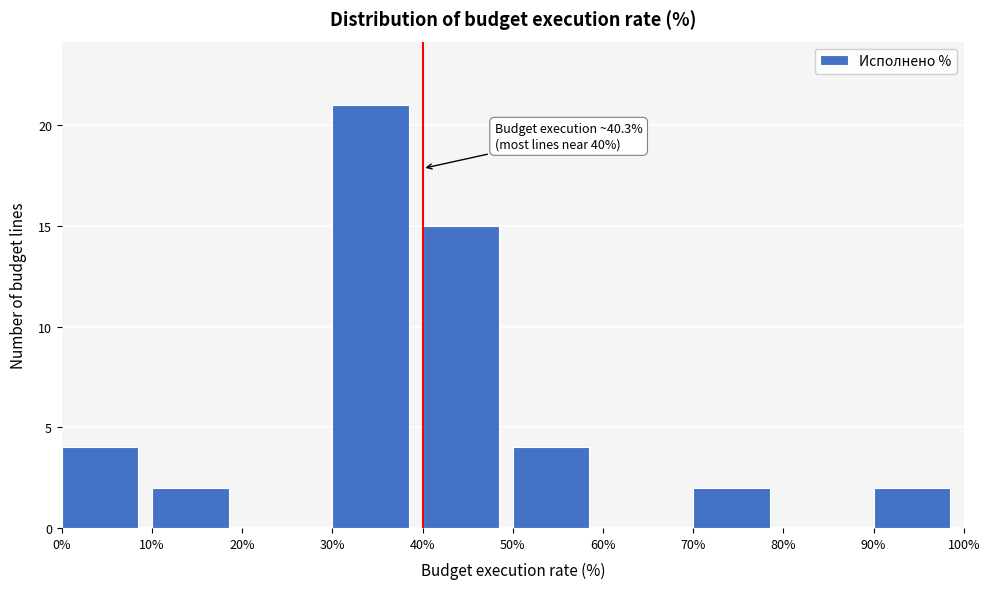

Which range on the x-axis has the tallest bar?

30% to 40%